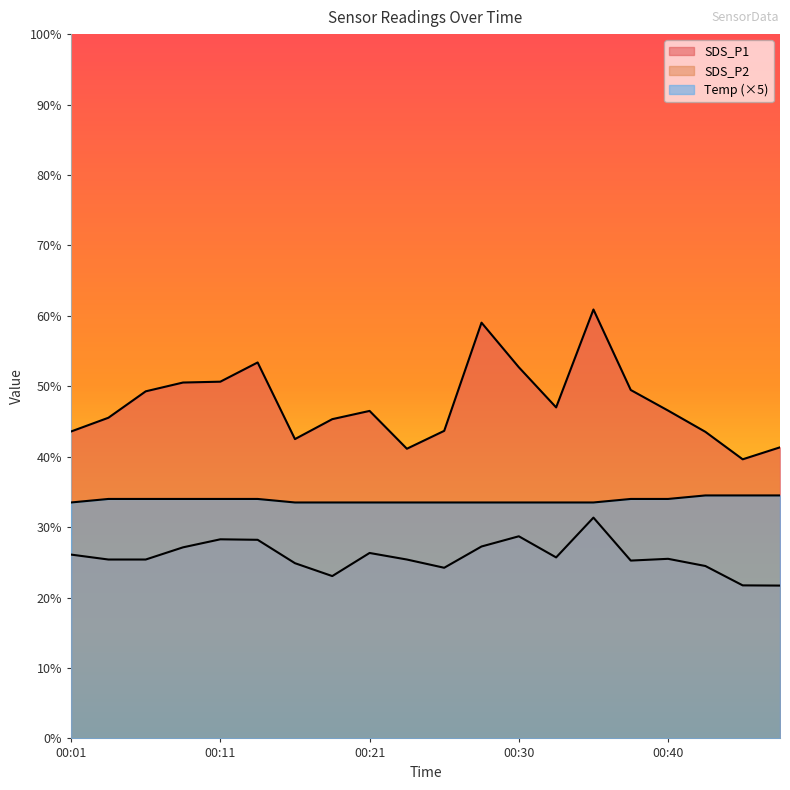

Which series has the largest total across all categories?

SDS_P1